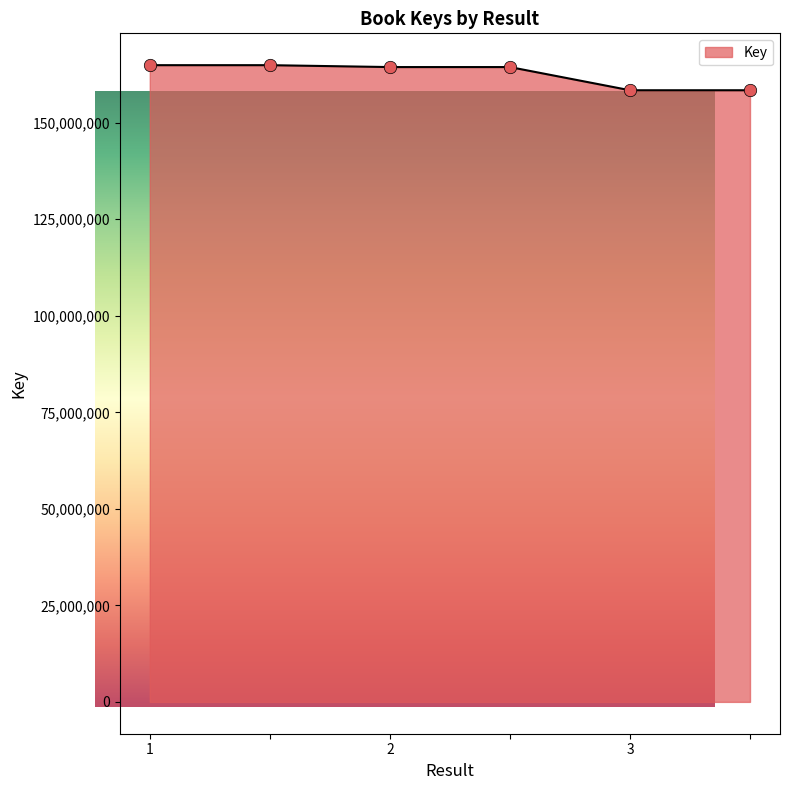

Which has a higher value, 1 or ?

1